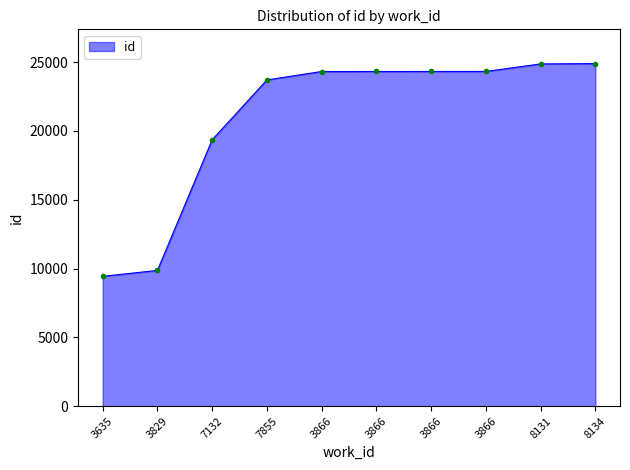

What is the change in value from 3866 to 8131?

+551